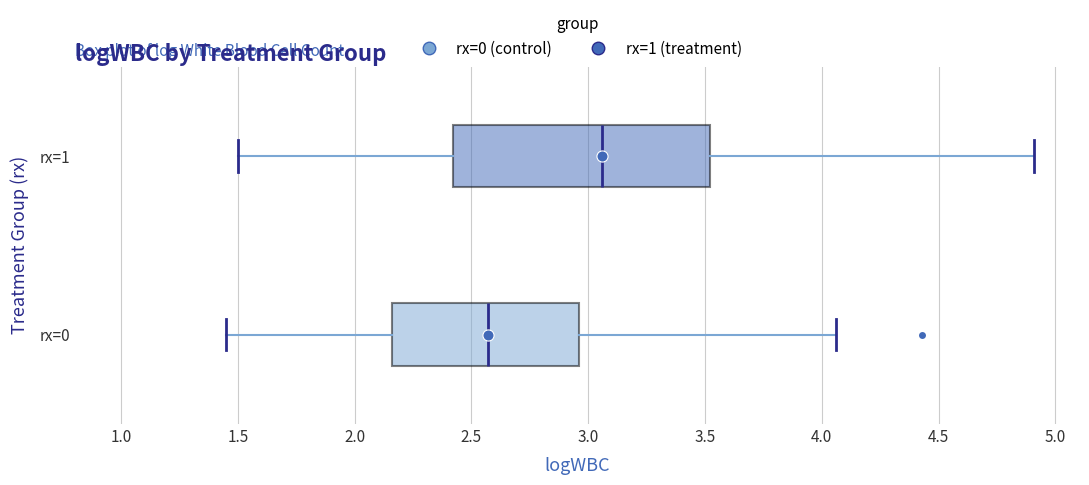

Reading bottom to top, transcribe this box plot: for each box, give where its median line is, the range the box spans, and where its two whiskers end, as read against the x-axis. The values are not printed on the chart, so give them approximately, as read against the axis.

rx=0: median 2.55, box 2.15 to 2.95, whiskers 1.45 to 4.05
rx=1: median 3.05, box 2.40 to 3.50, whiskers 1.50 to 4.90